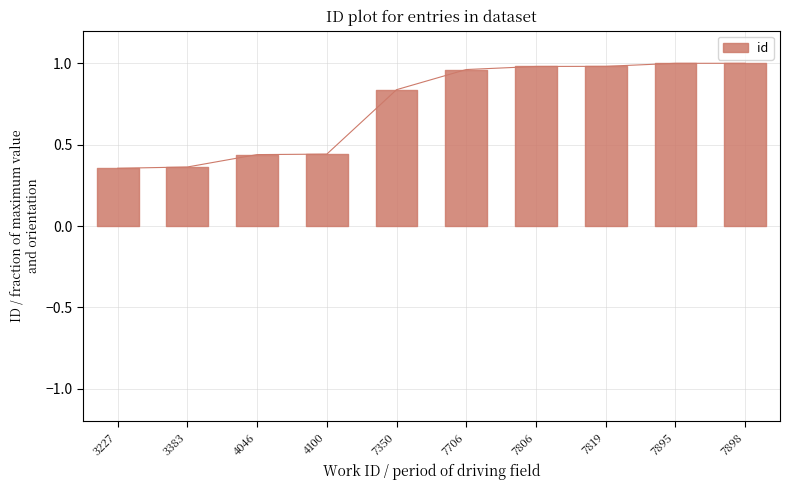

The chart shows a value of 0.6 at 7806. True or false?

False